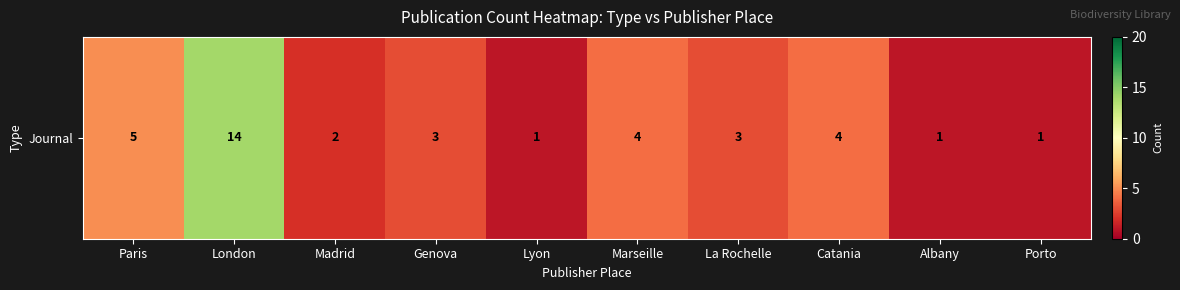

At which category does the chart reach its minimum across all series?

Lyon